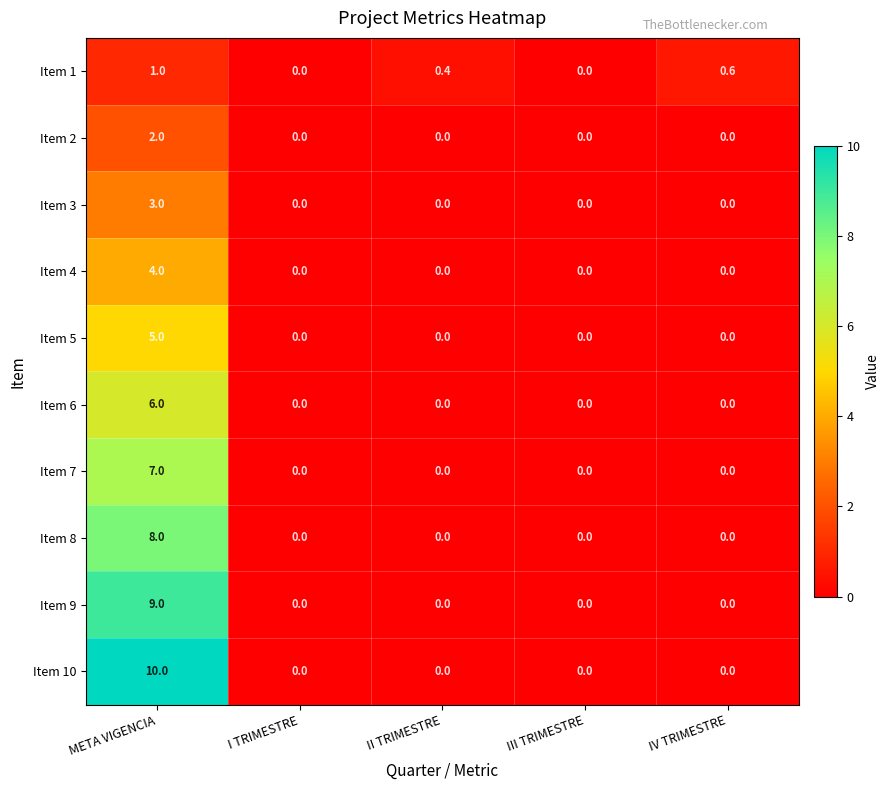

How many data points does each series have?

5